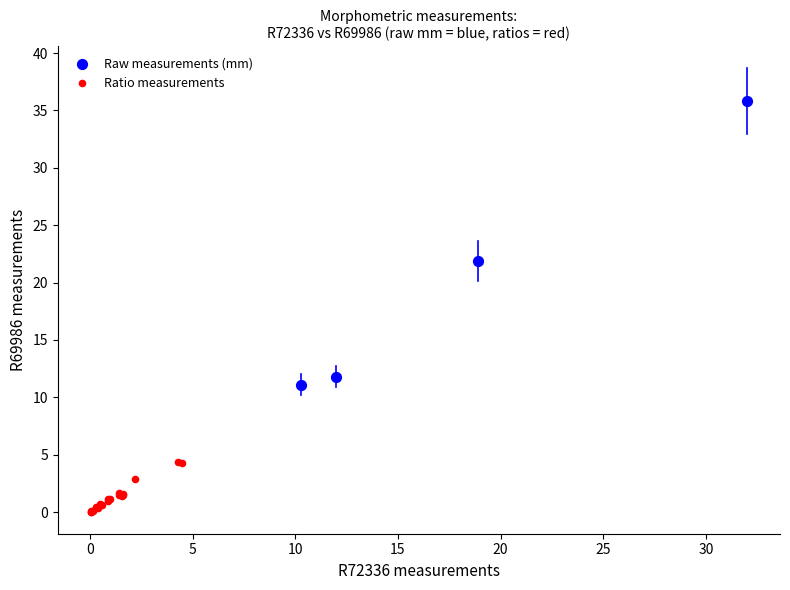

Which series contains the lowest Y value?

Ratio measurements